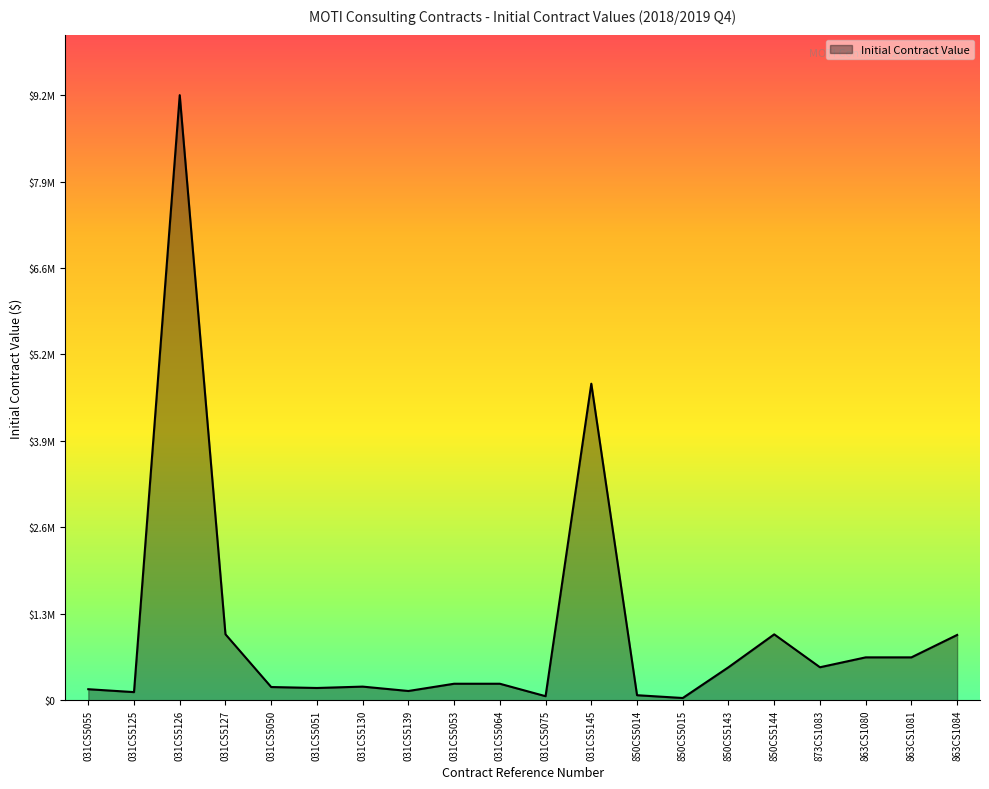

The value at 863CS1084 is 1313218. True or false?

False